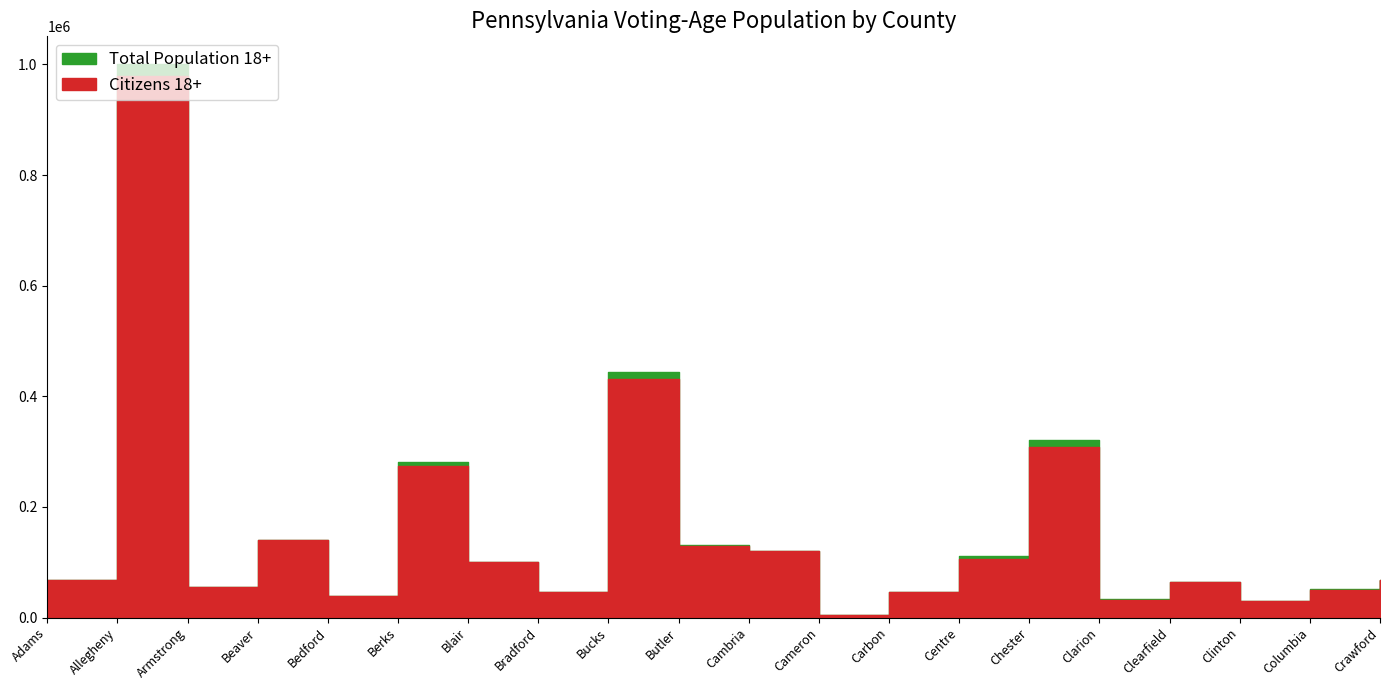

Reading left to right, transcribe all the data shown in this chart.

Total Population 18+: Adams=68650	Allegheny=1000758	Armstrong=55833	Beaver=140390	Bedford=38181	Berks=281617	Blair=99848	Bradford=46769	Bucks=444292	Butler=131198	Cambria=120604	Cameron=4504	Carbon=45795	Centre=111399	Chester=320070	Clarion=32692	Clearfield=64457	Clinton=29770	Columbia=50815	Crawford=68073
Citizens 18+: Adams=67009	Allegheny=979210	Armstrong=55703	Beaver=139722	Bedford=38082	Berks=274174	Blair=99499	Bradford=46615	Bucks=431521	Butler=130057	Cambria=119701	Cameron=4498	Carbon=45542	Centre=106190	Chester=308719	Clarion=32522	Clearfield=64274	Clinton=29565	Columbia=50472	Crawford=67785